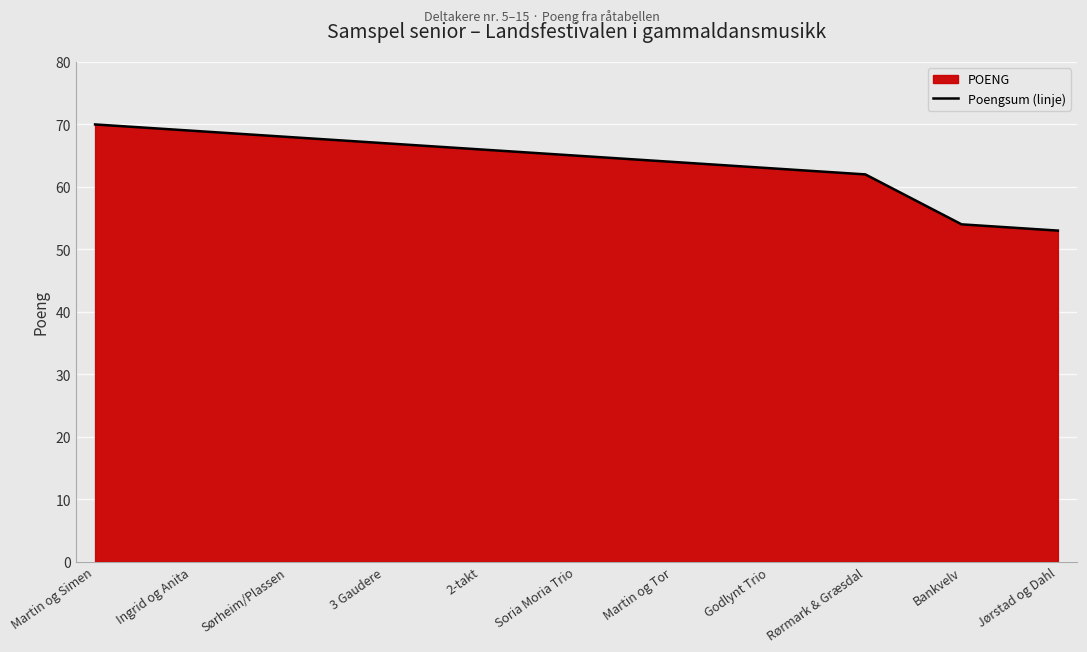

Reading right to left, extract all data points from this chart.

53	54	62	63	64	65	66	67	68	69	70